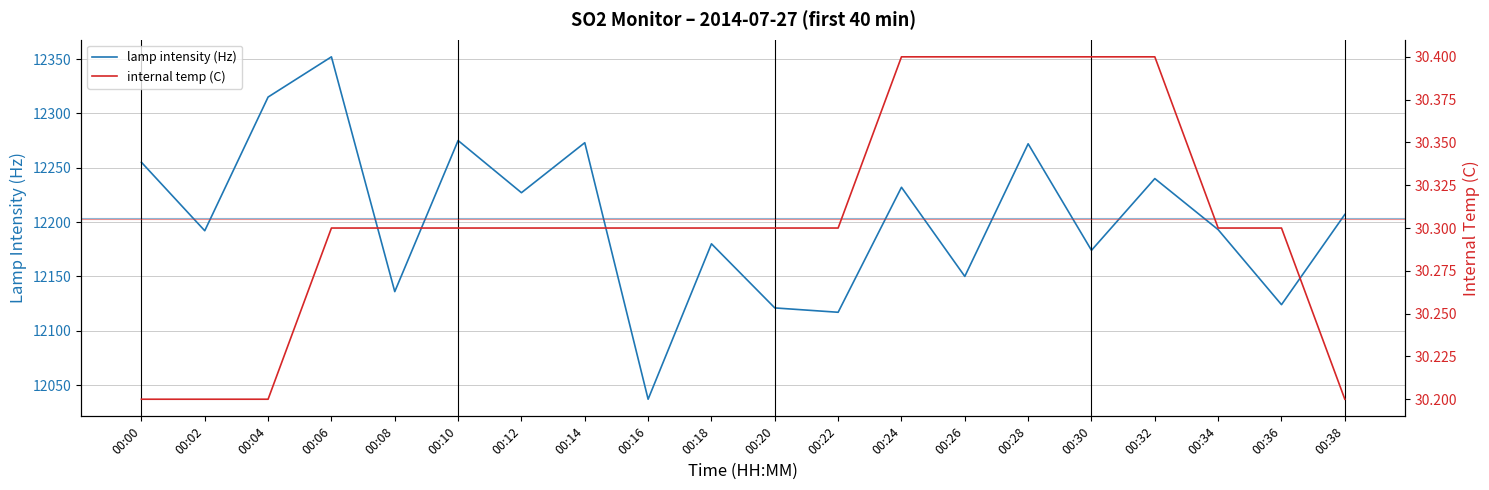

The internal temp (C) series shows 30.3 at 00:36. True or false?

True